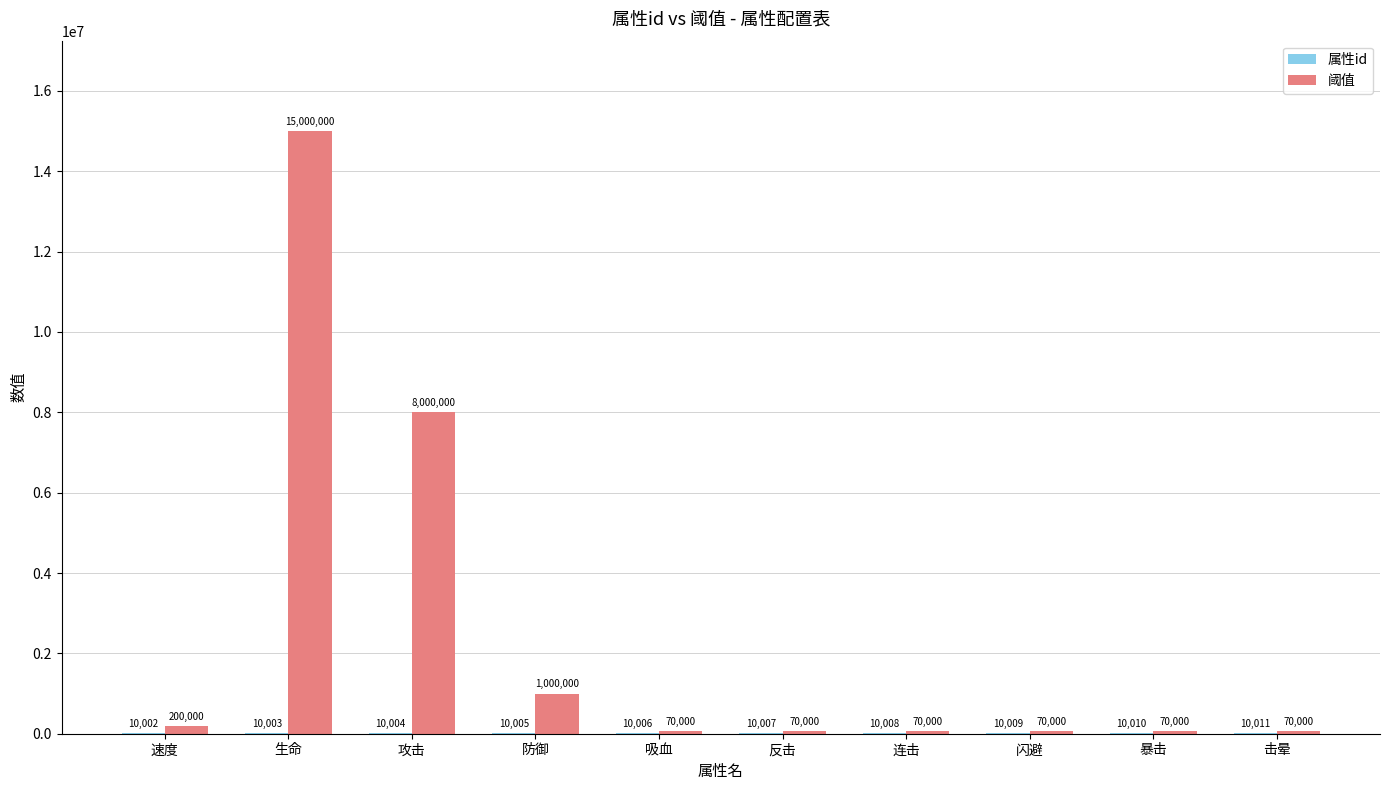

The value of 阈值 at 生命 is 5154588. True or false?

False